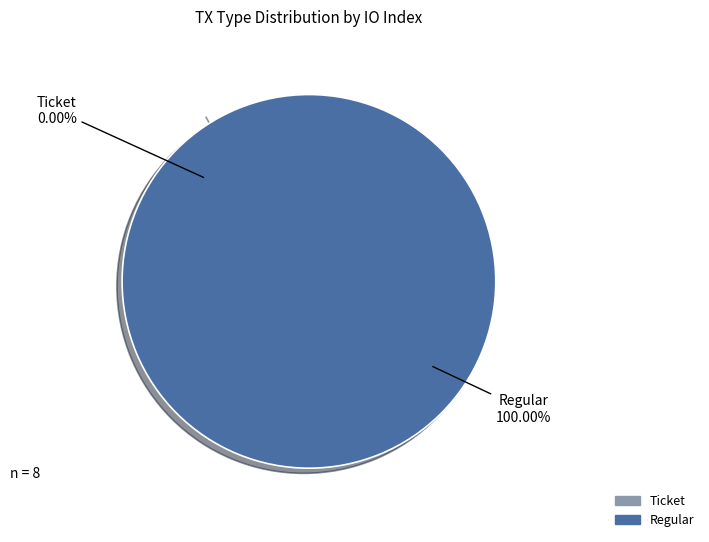

Count the number of slices in the pie.

2